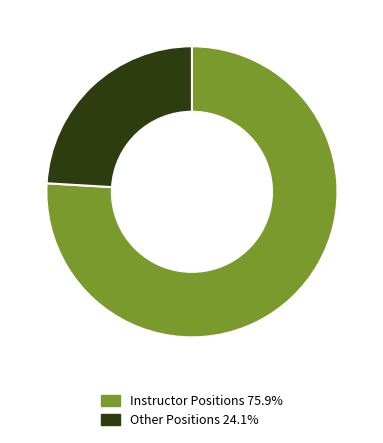

Is there a majority slice in this chart?

Yes